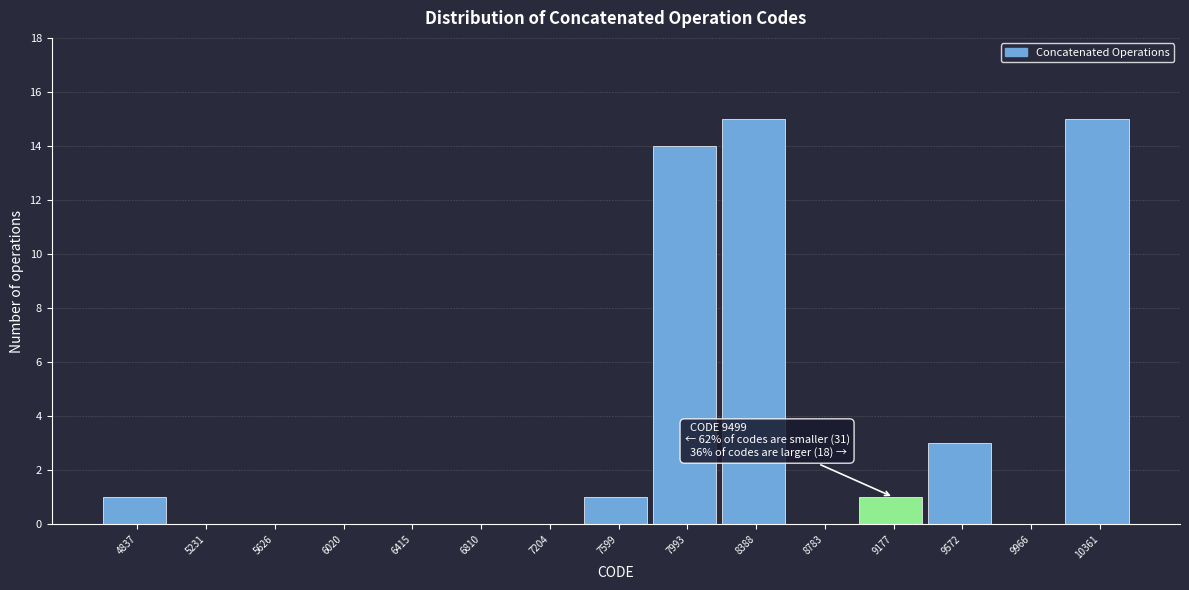

Reading left to right, list all the values displayed in this chart.

4837=1	5231=0	5626=0	6020=0	6415=0	6810=0	7204=0	7599=1	7993=14	8388=15	8783=0	9177=1	9572=3	9966=0	10361=15